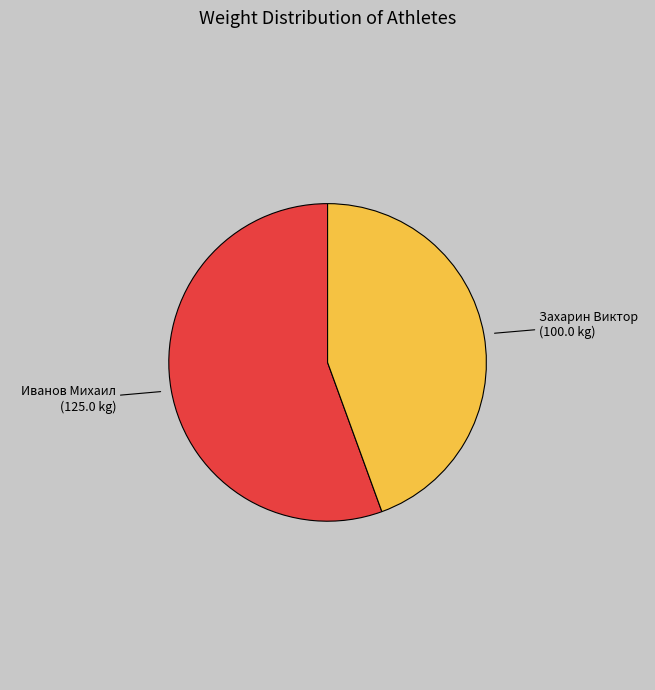

Is there any slice that represents more than half of the pie?

Yes